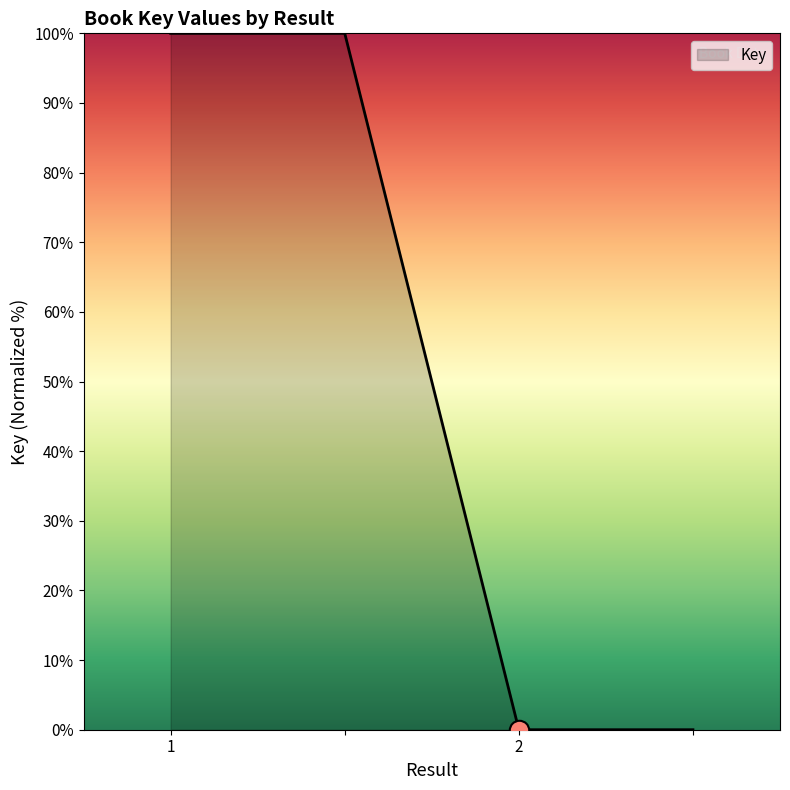

What is the difference between the second highest and second lowest values?

100